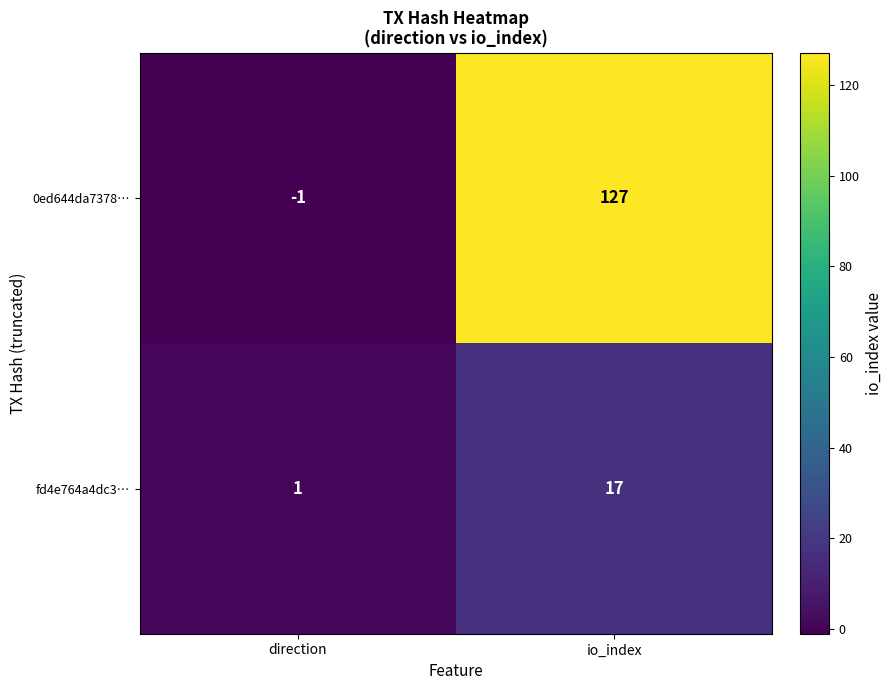

Between direction and io_index, which series saw the biggest shift?

0ed644da7378…